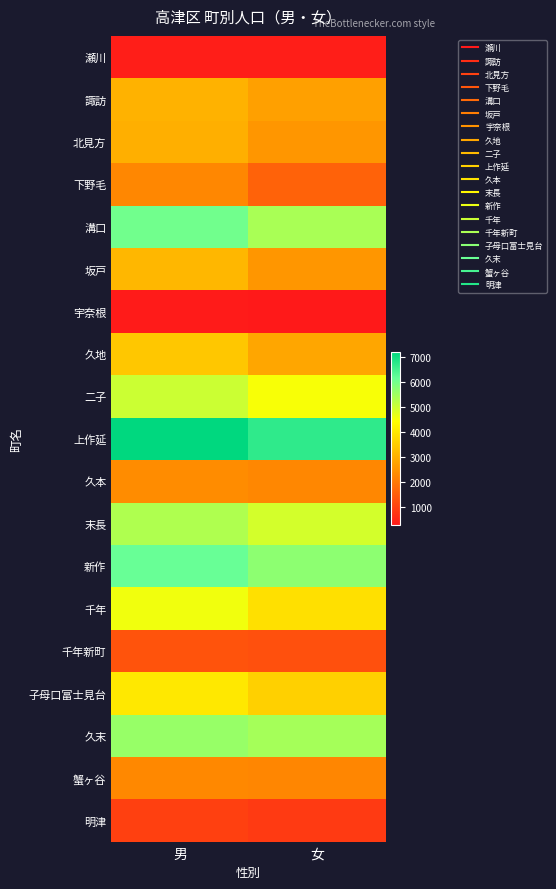

What is the difference between the highest and lowest values at 女?

6442